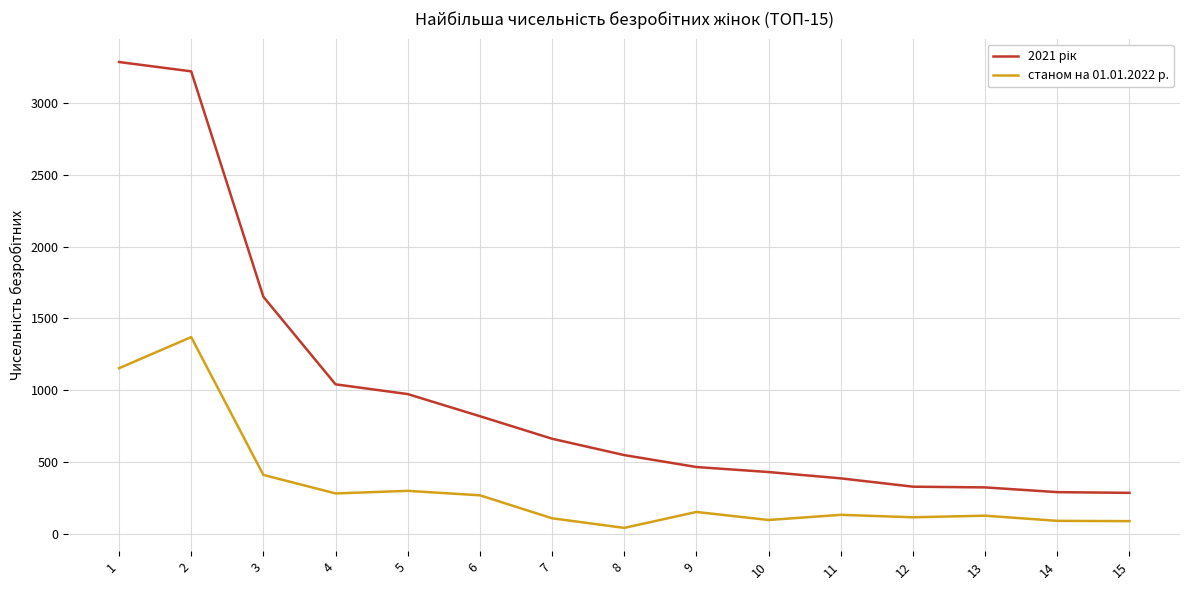

What is the difference between the highest and lowest values at 2?

1851